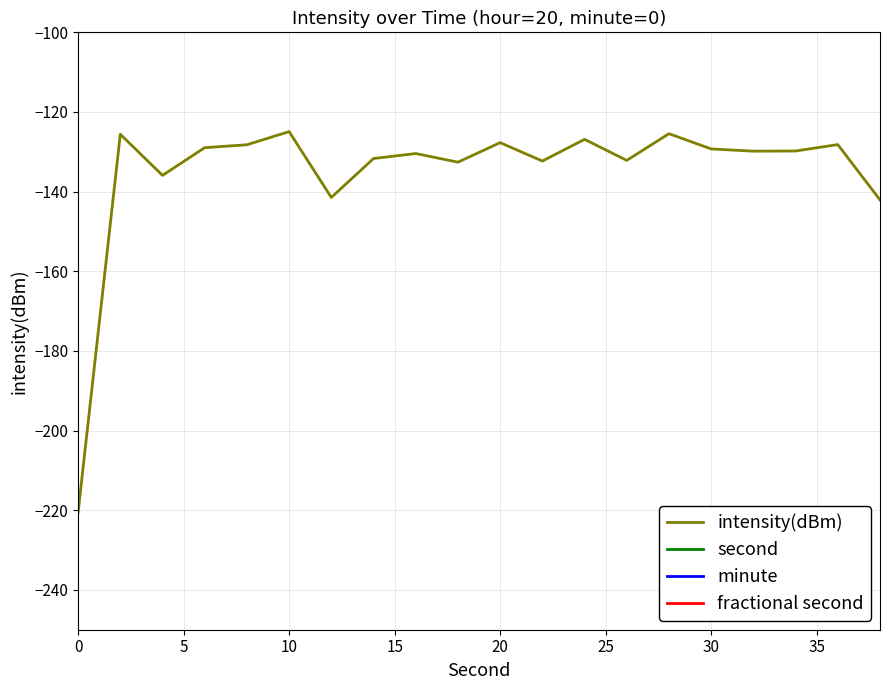

The intensity(dBm) series shows -129.3 at 30. True or false?

True